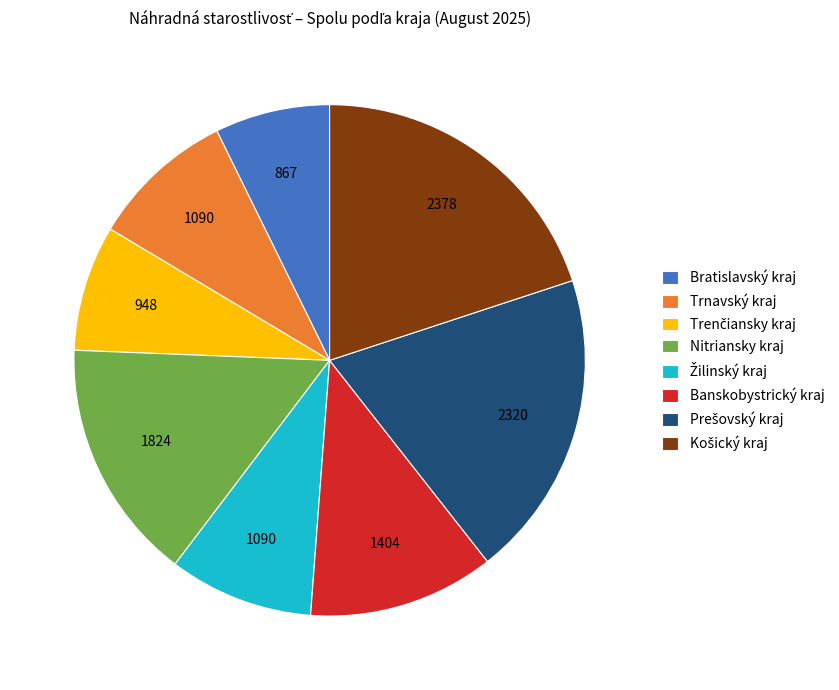

What is the ratio of the value at Bratislavský kraj to the value at Trnavský kraj?

0.8